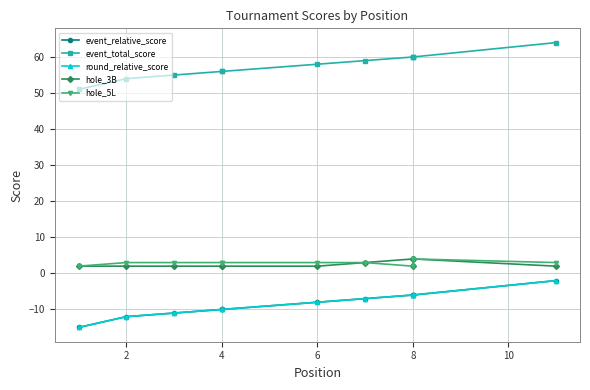

True or false: event_relative_score and round_relative_score intersect in this chart.

False